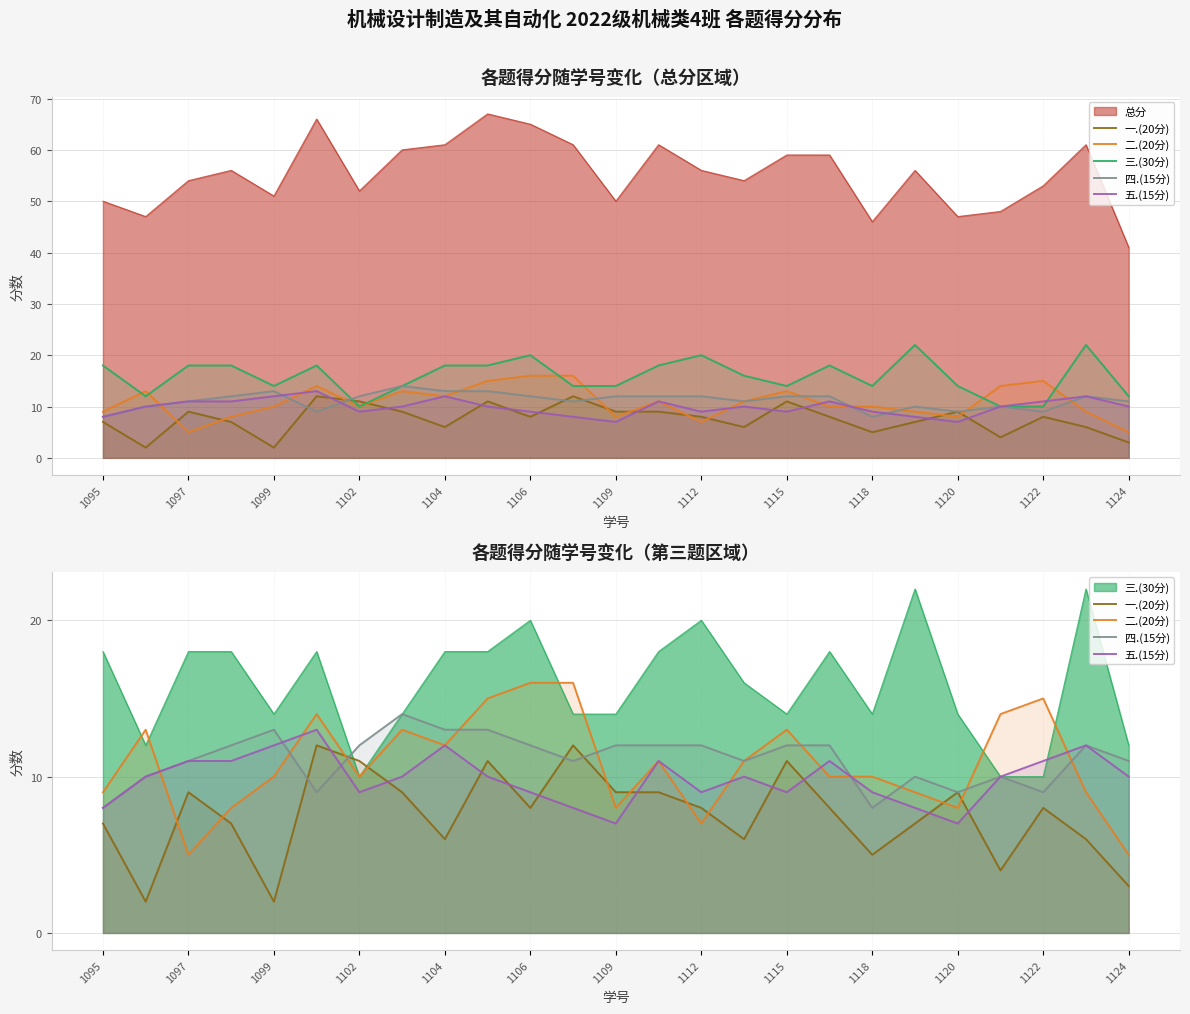

What is the total value across all series at 23?

61